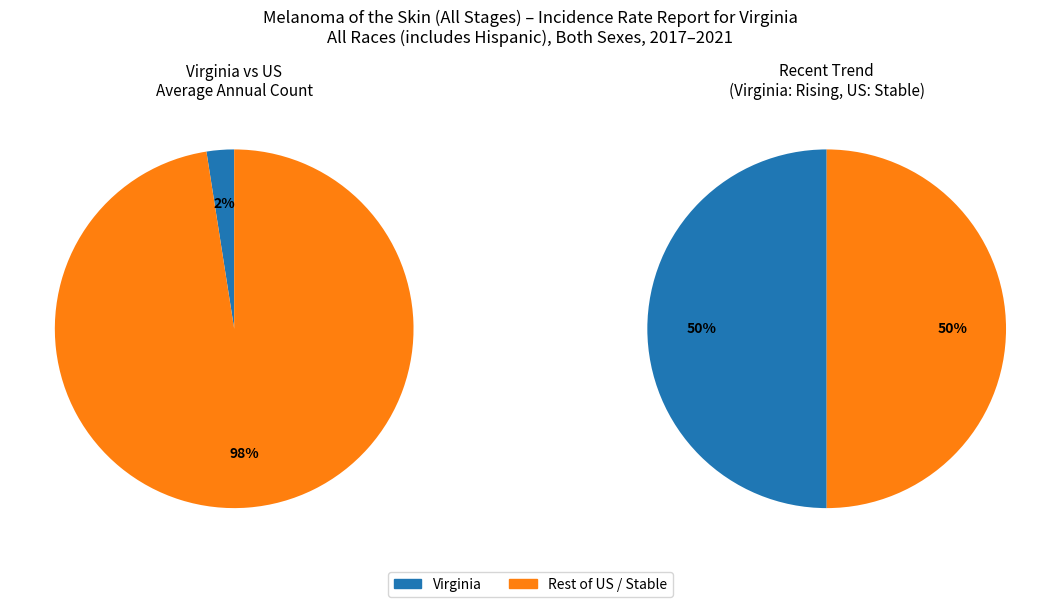

What is the smallest slice in the pie chart?

Virginia